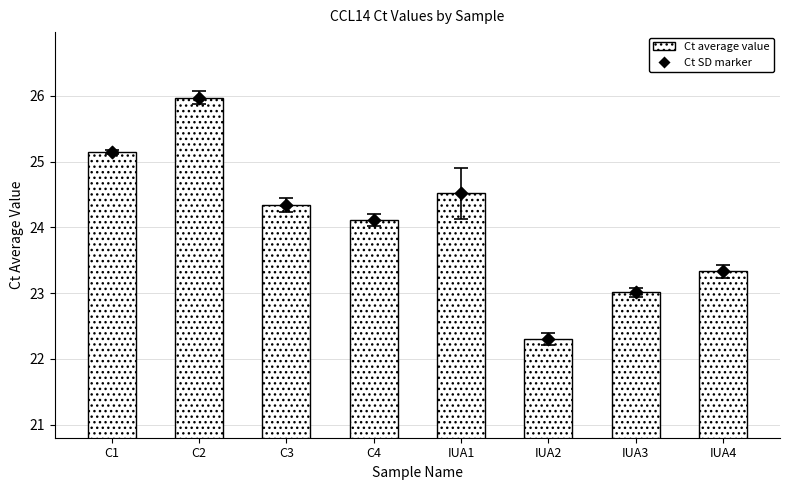

Which series reaches the maximum Y coordinate?

Ct average value